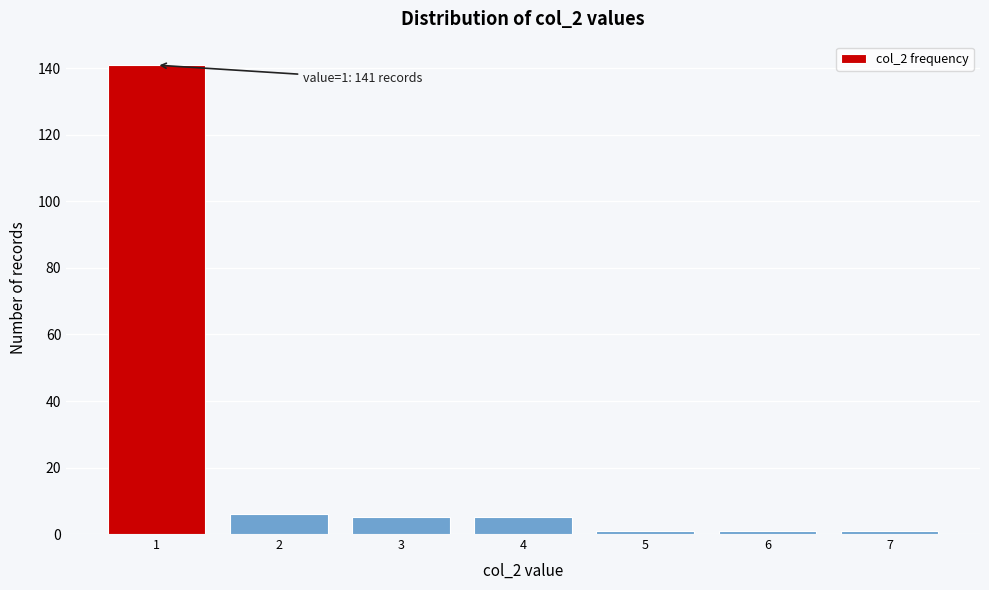

Over which range of the x-axis is the bar tallest?

0.5 to 1.5